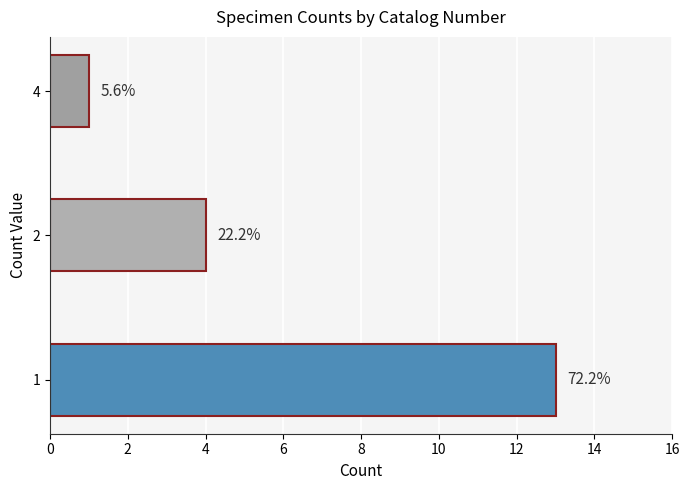

Are the bars horizontal?

Yes